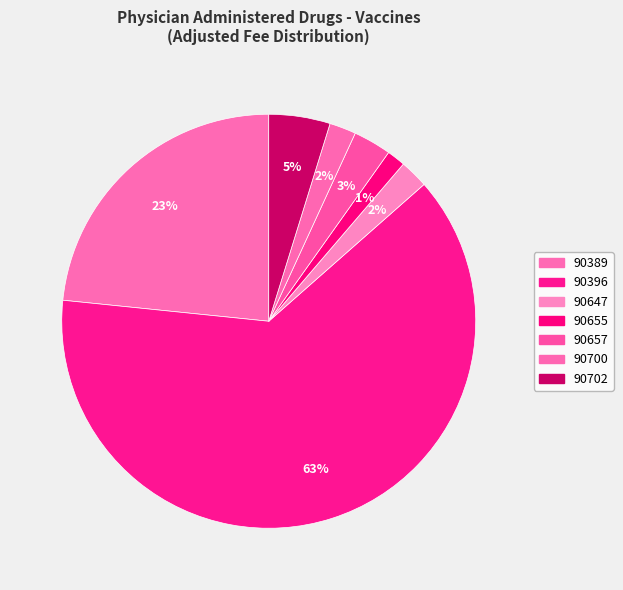

How many slices are in this pie chart?

7